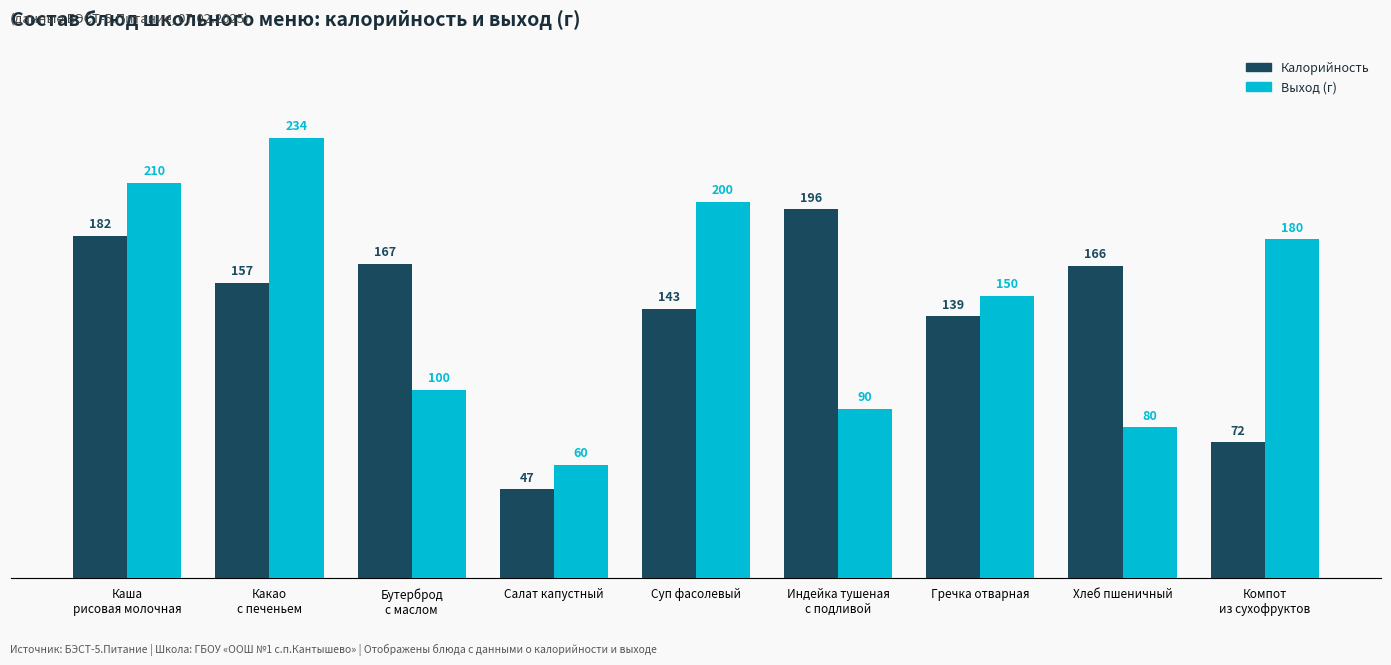

How many data points in Калорийность are less than 157?

4